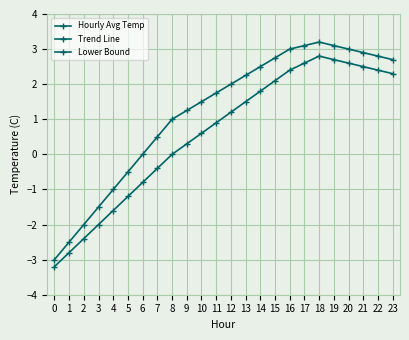

True or false: Hourly Avg Temp and Trend Line cross at least once.

False